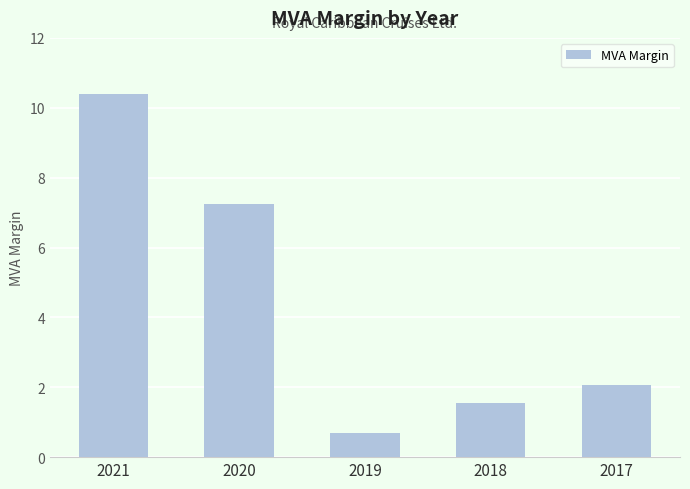

Read the value at 2017.

2.1